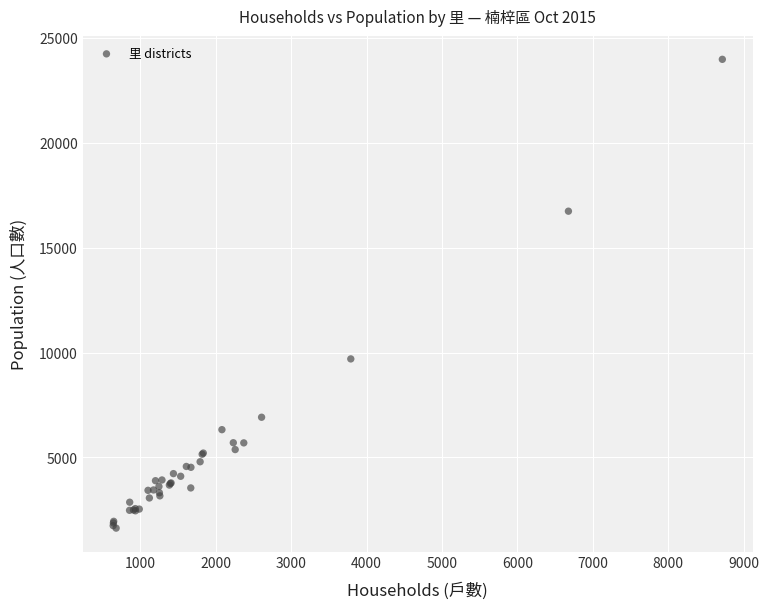

What Y value in the scatter plot is closest to 12808?

9700